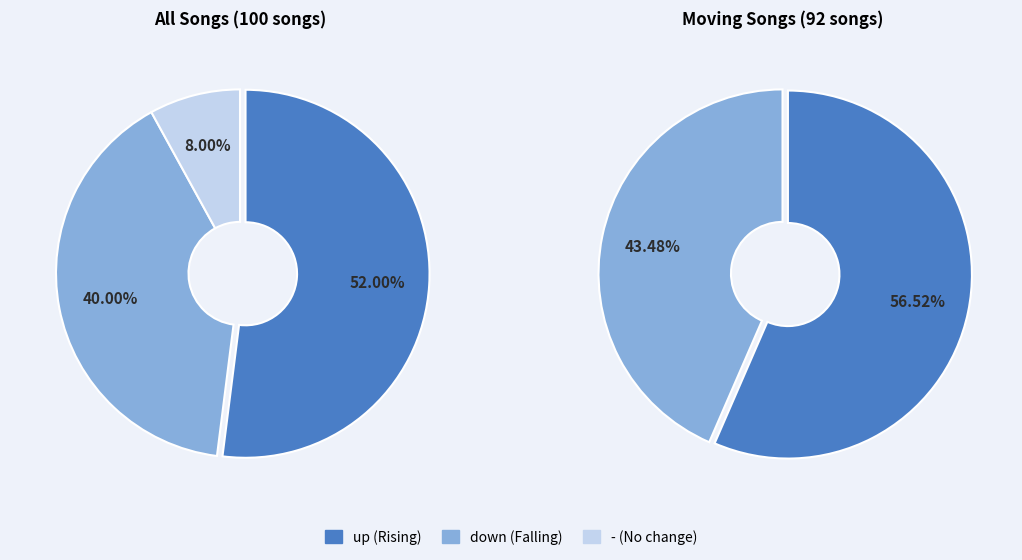

How many slices are in this pie chart?

3